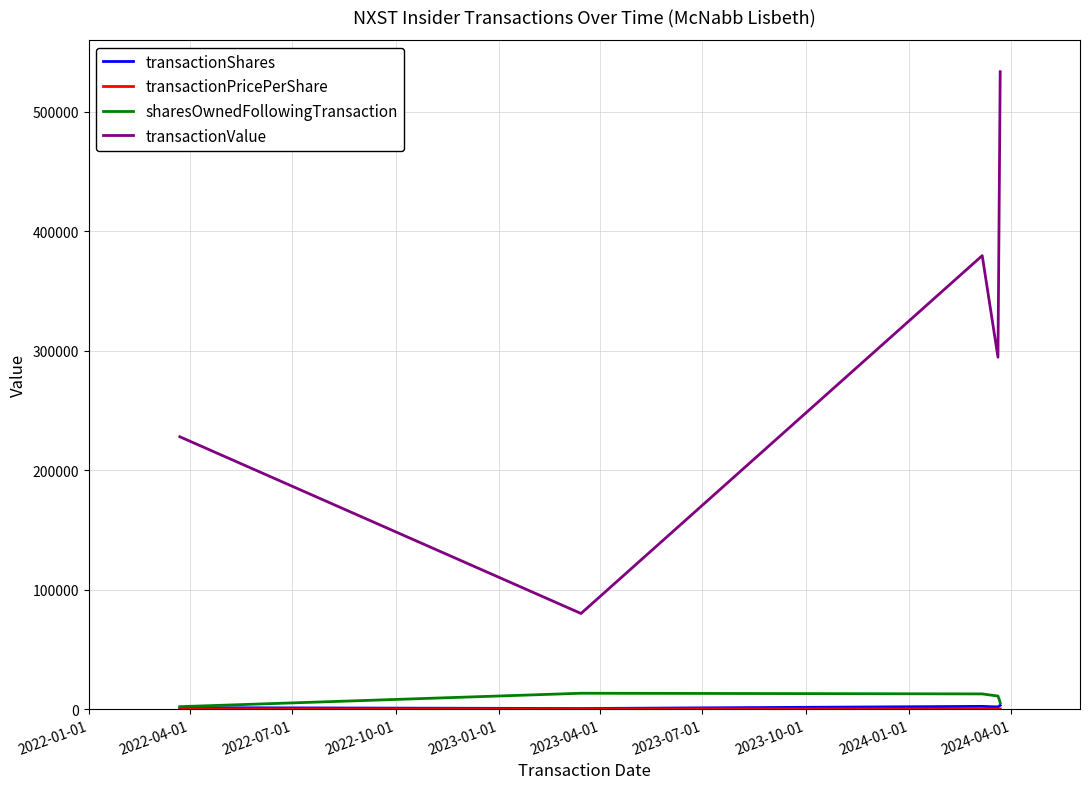

True or false: sharesOwnedFollowingTransaction and transactionValue cross at least once.

False